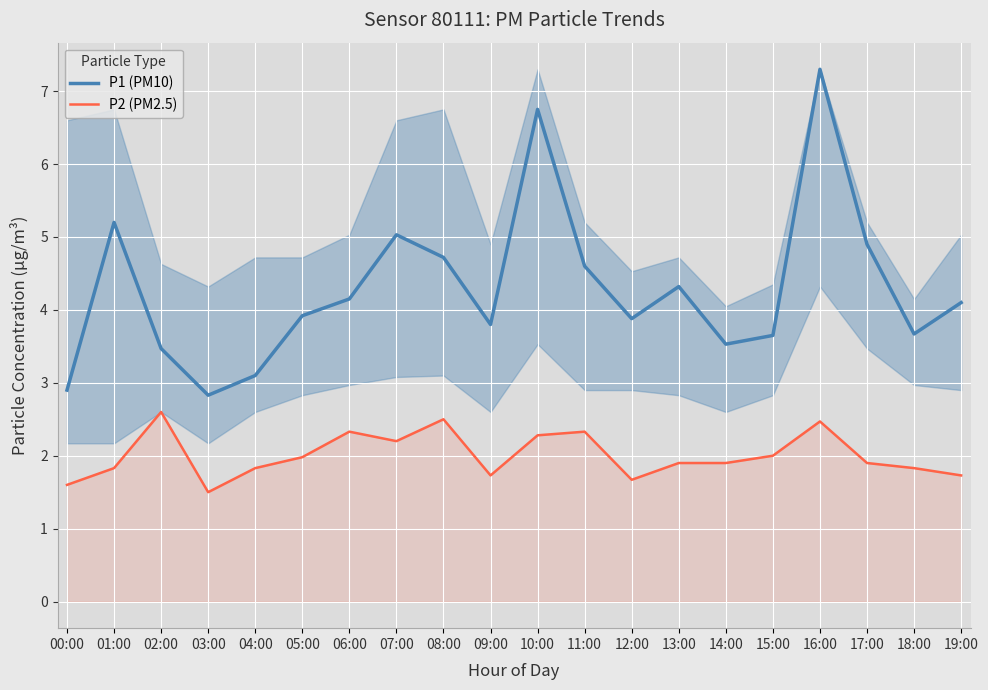

Reading right to left, transcribe all the data shown in this chart.

P1 (PM10): 19:00=4.1	18:00=3.7	17:00=4.9	16:00=7.3	15:00=3.6	14:00=3.5	13:00=4.3	12:00=3.9	11:00=4.6	10:00=6.8	09:00=3.8	08:00=4.7	07:00=5.0	06:00=4.2	05:00=3.9	04:00=3.1	03:00=2.8	02:00=3.5	01:00=5.2	00:00=2.9
P2 (PM2.5): 19:00=1.7	18:00=1.8	17:00=1.9	16:00=2.5	15:00=2.0	14:00=1.9	13:00=1.9	12:00=1.7	11:00=2.3	10:00=2.3	09:00=1.7	08:00=2.5	07:00=2.2	06:00=2.3	05:00=2.0	04:00=1.8	03:00=1.5	02:00=2.6	01:00=1.8	00:00=1.6